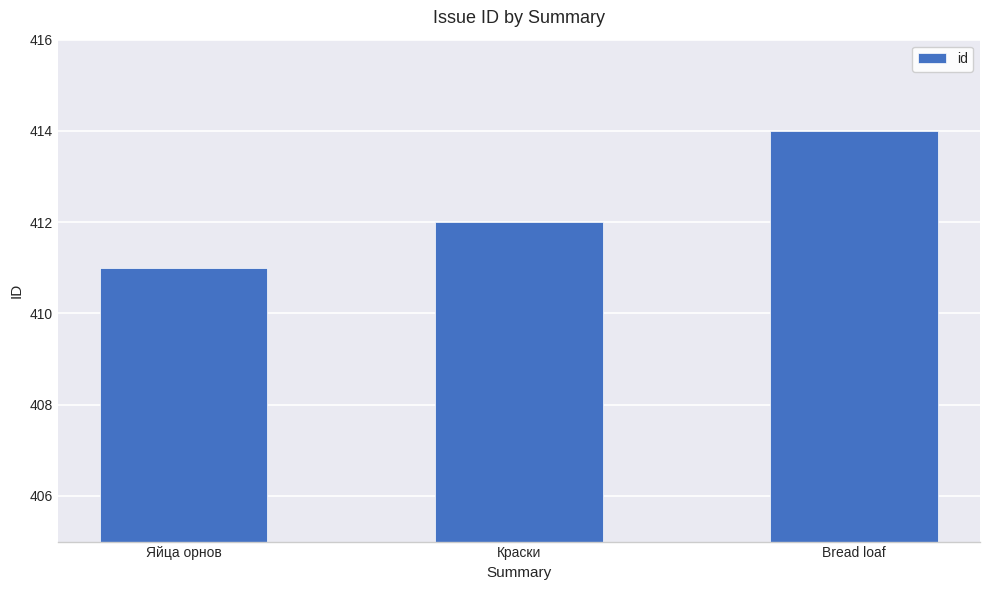

What is the change in value from Яйца орнов to Краски?

+1